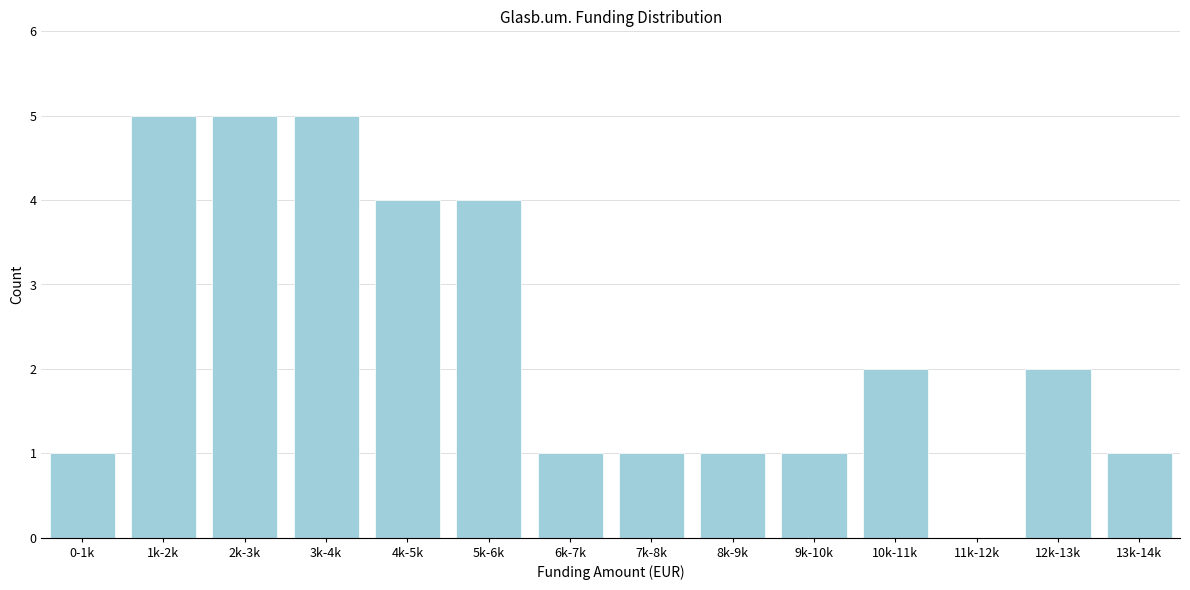

Reading left to right, list all the values displayed in this chart.

0-1k=1	1k-2k=5	2k-3k=5	3k-4k=5	4k-5k=4	5k-6k=4	6k-7k=1	7k-8k=1	8k-9k=1	9k-10k=1	10k-11k=2	11k-12k=0	12k-13k=2	13k-14k=1